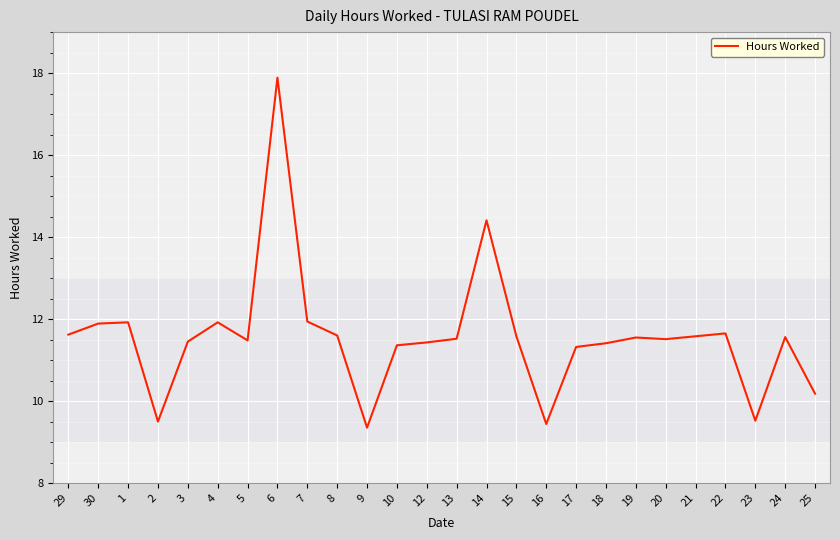

True or false: the data shows 11.3 at 17.

True